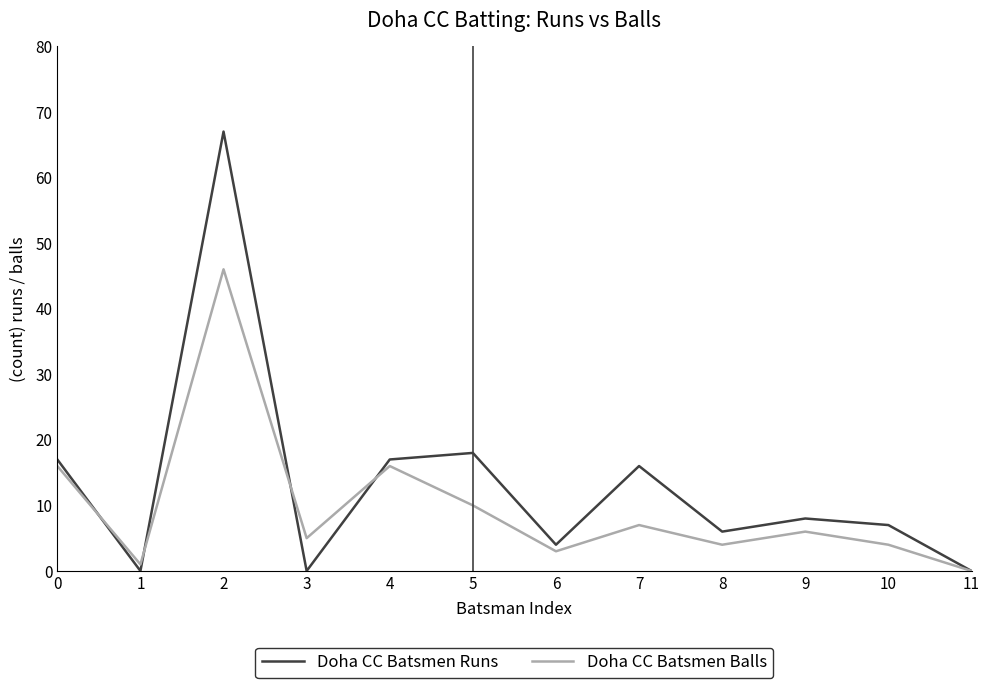

How many interior local valleys does the Doha CC Batsmen Balls series have?

4